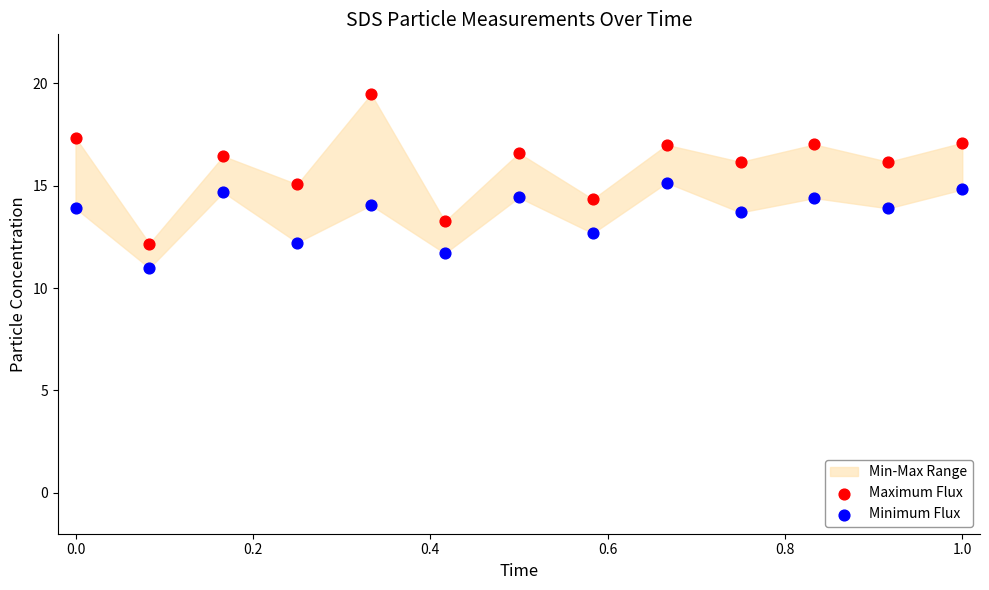

What is the X range (max minus min) for the scatter plot?

1.0